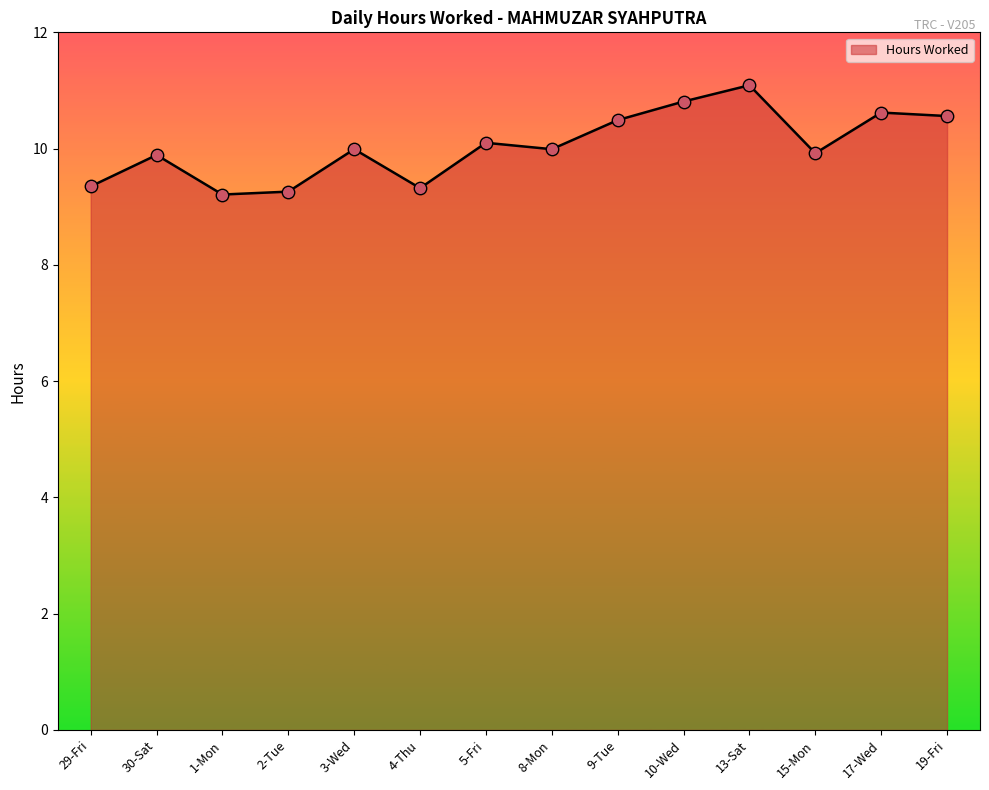

Approximately how many times larger is the value at 13-Sat compared to 17-Wed?

1.0